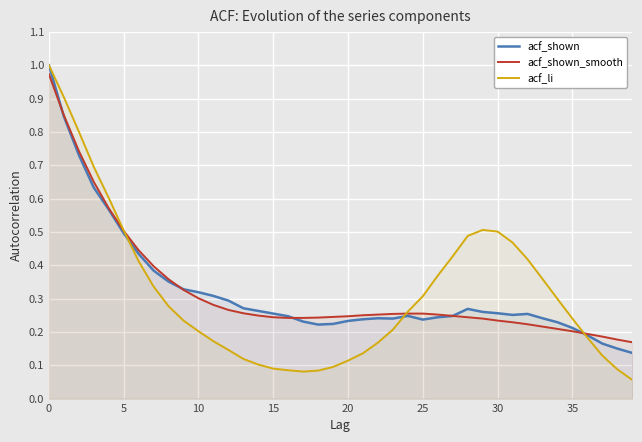

Which series has the widest spread of values?

acf_li